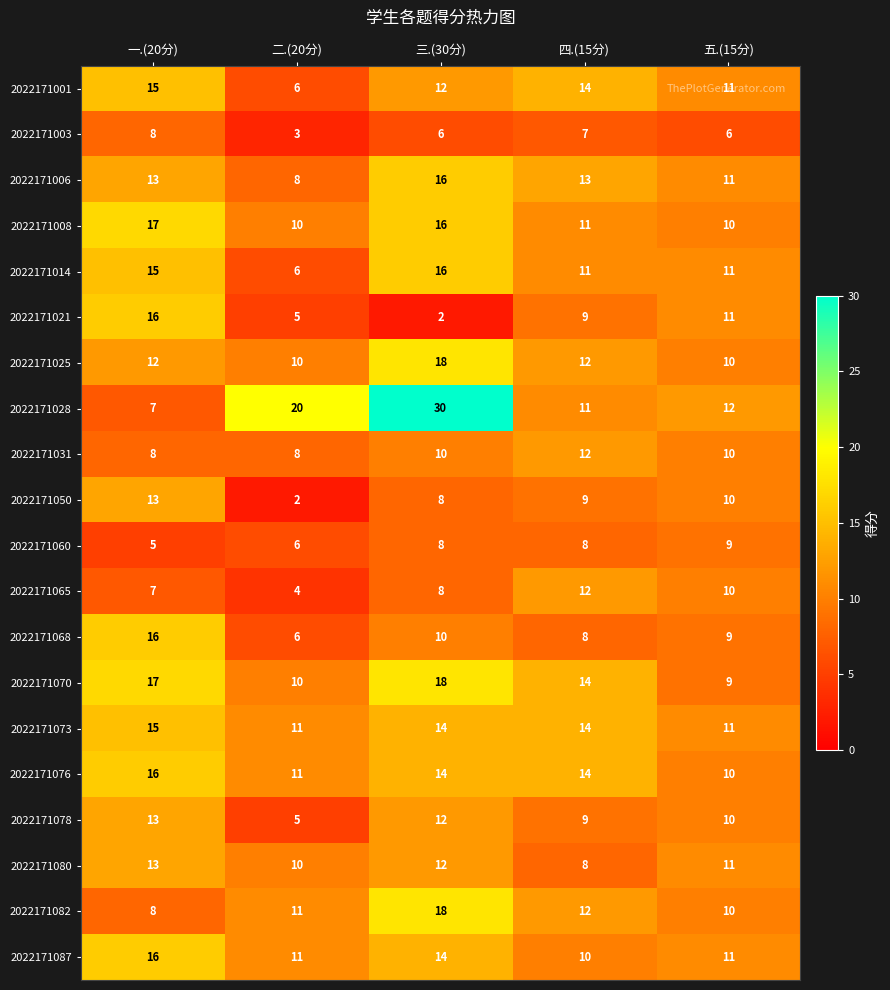

Rank the categories by 2022171078 value from lowest to highest.

二.(20分), 四.(15分), 五.(15分), 三.(30分), 一.(20分)